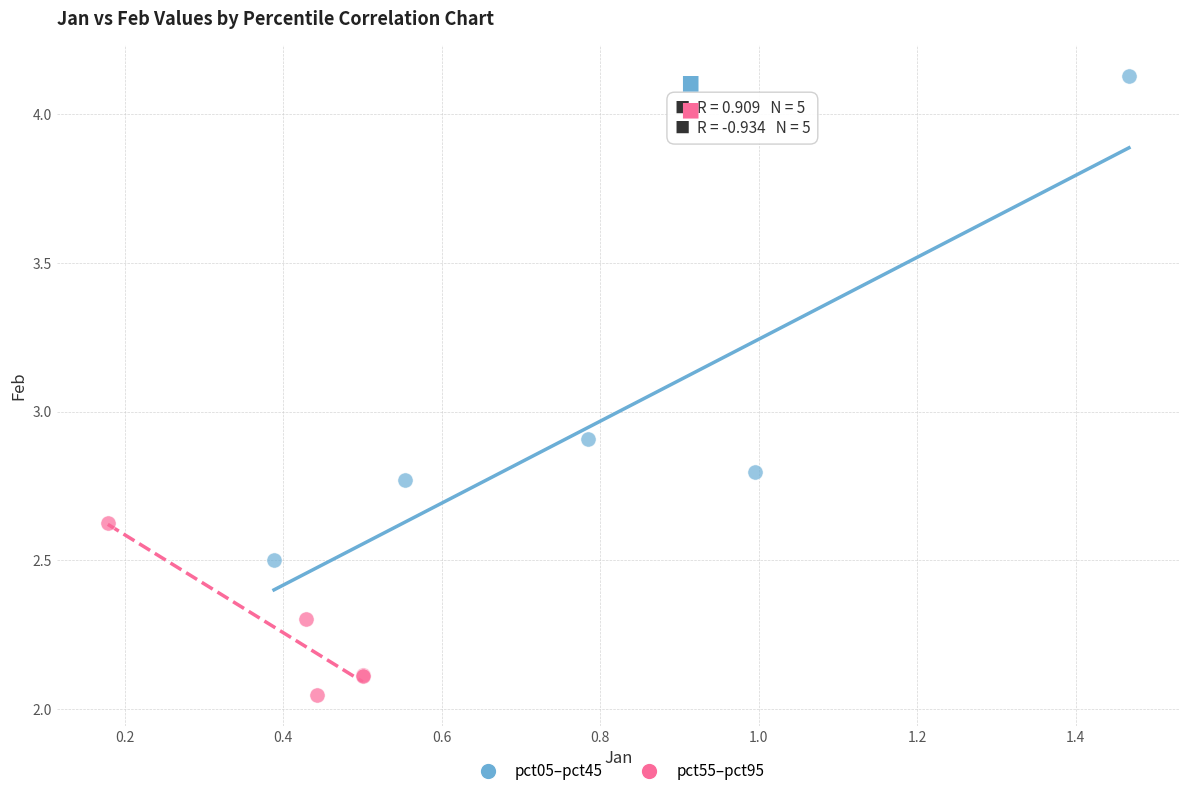

Which series reaches the minimum Y coordinate?

pct55–pct95